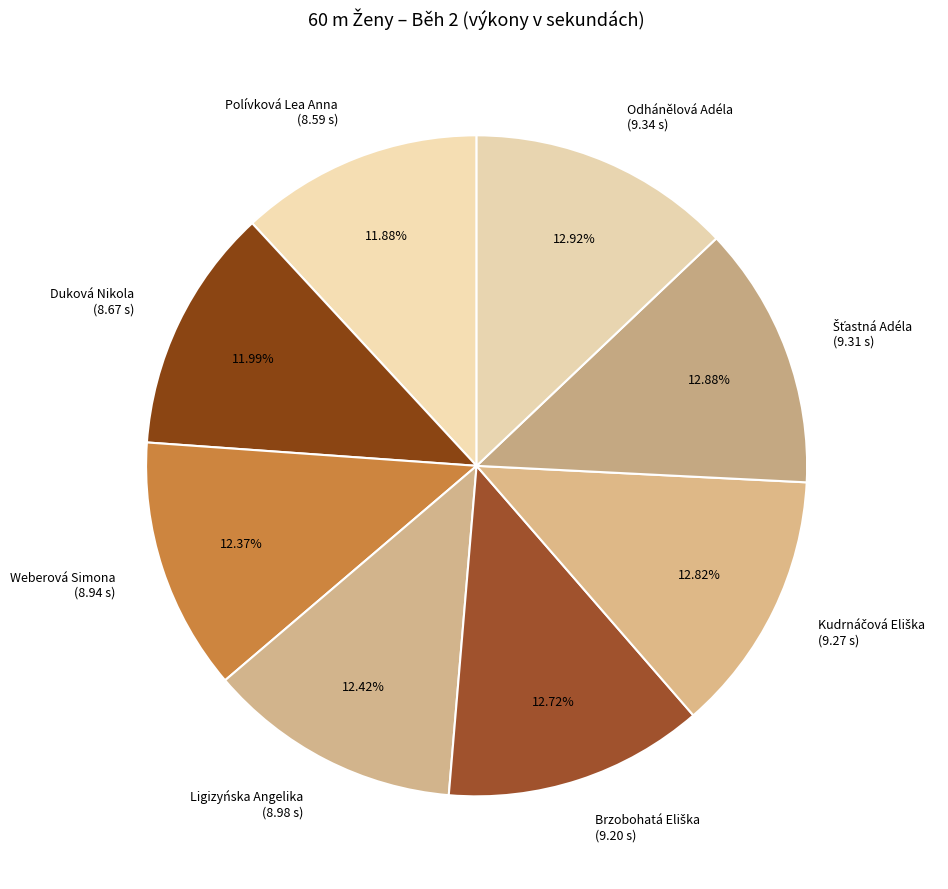

Is there a majority slice in this chart?

No